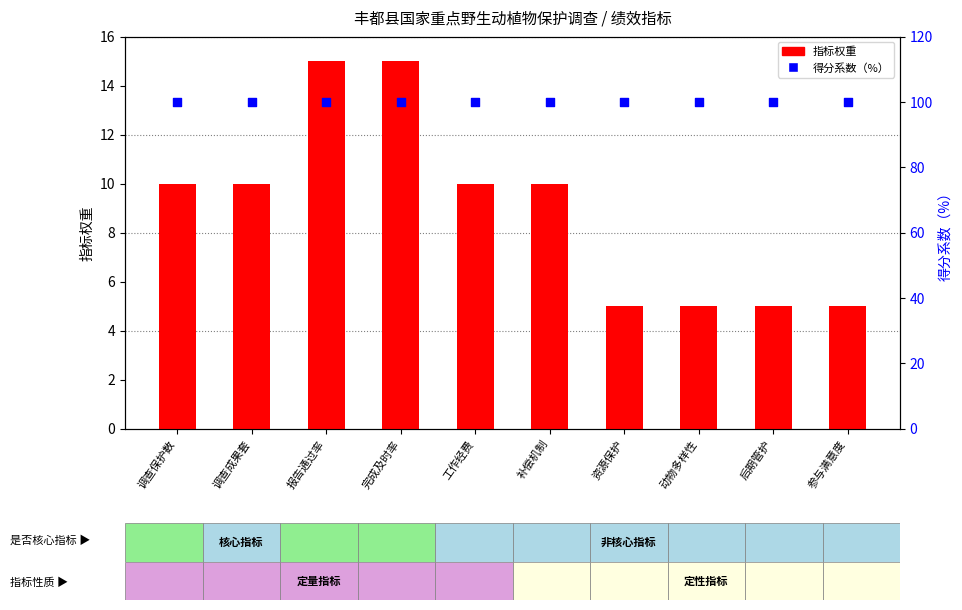

What are all the series names shown in the legend?

指标权重, 得分系数（%）